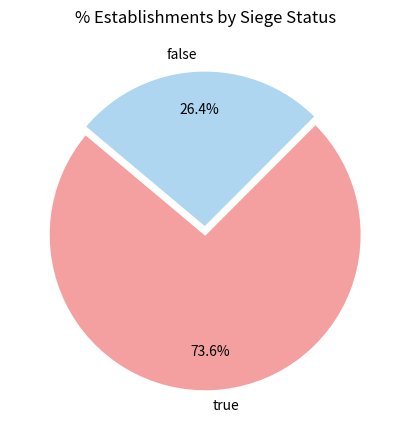

To the nearest percent, what percentage of the pie is true?

74%